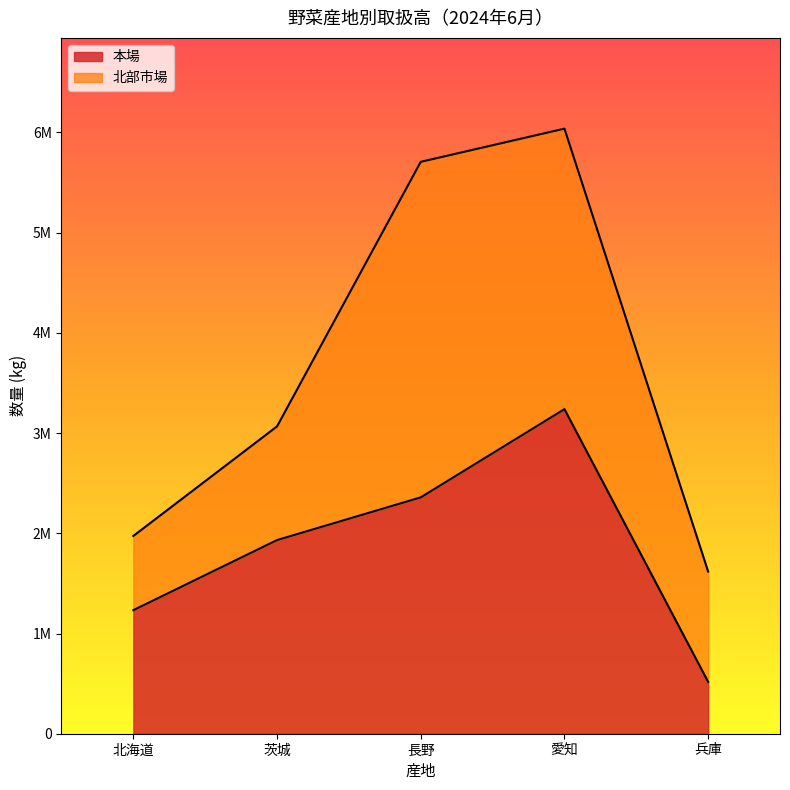

How many values in the 愛知 series exceed 3238680?

1